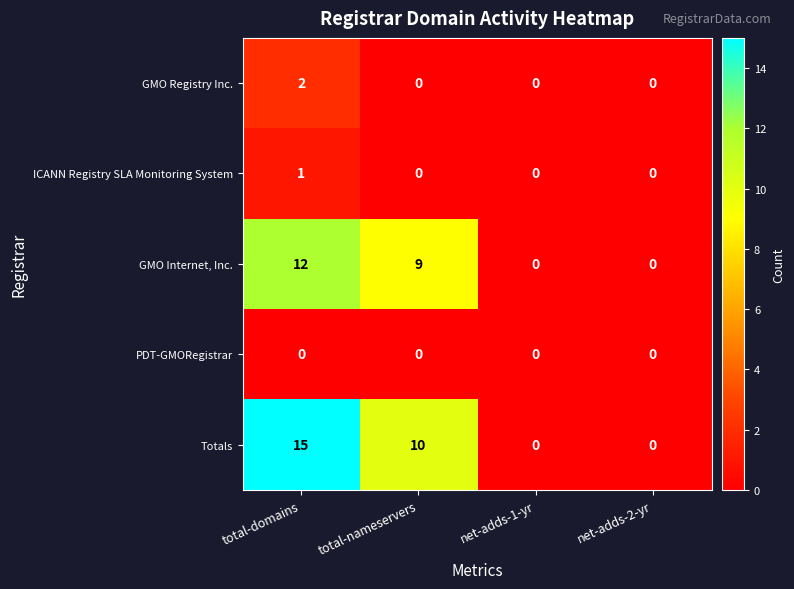

Reading right to left, extract all data points from this chart.

GMO Registry Inc.: net-adds-2-yr=0	net-adds-1-yr=0	total-nameservers=0	total-domains=2
ICANN Registry SLA Monitoring System: net-adds-2-yr=0	net-adds-1-yr=0	total-nameservers=0	total-domains=1
GMO Internet, Inc.: net-adds-2-yr=0	net-adds-1-yr=0	total-nameservers=9	total-domains=12
PDT-GMORegistrar: net-adds-2-yr=0	net-adds-1-yr=0	total-nameservers=0	total-domains=0
Totals: net-adds-2-yr=0	net-adds-1-yr=0	total-nameservers=10	total-domains=15